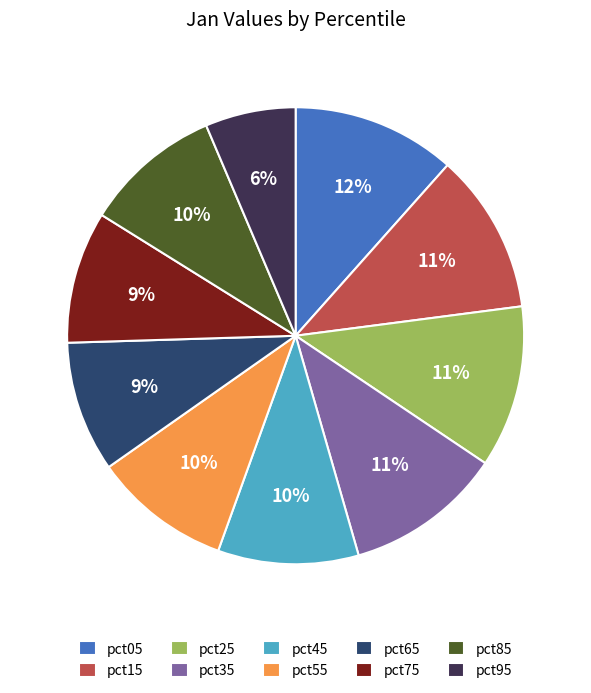

Is it true that pct65 is 9% of the pie?

True